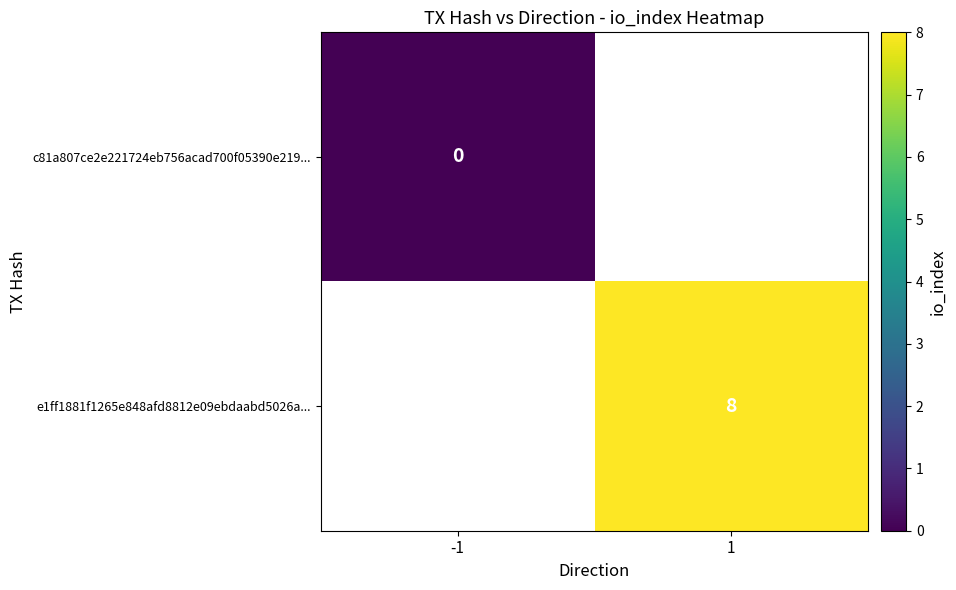

Is the value of c81a807ce2e221724eb756acad700f05390e219... at -1 greater than the value of e1ff1881f1265e848afd8812e09ebdaabd5026a... at -1?

No